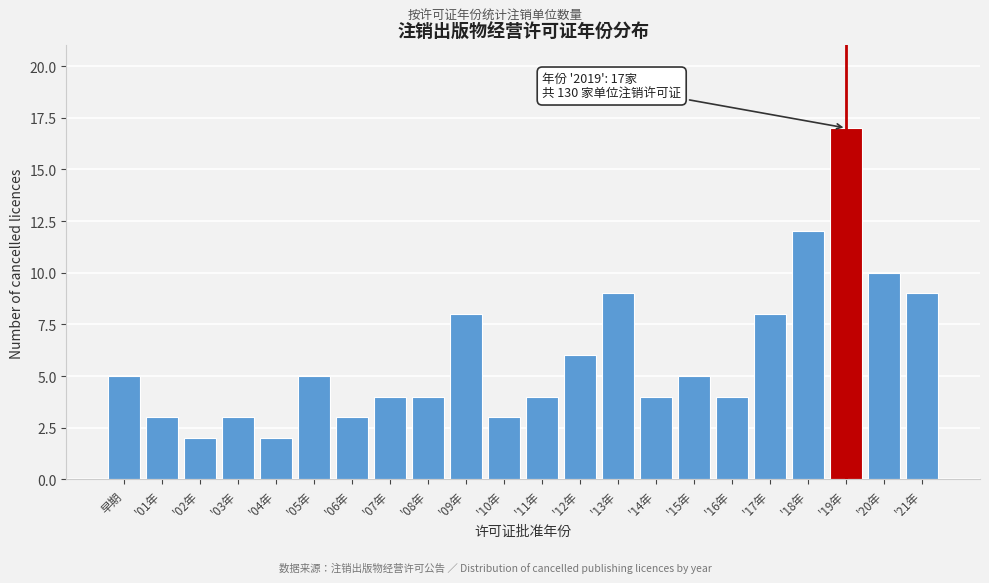

Reading left to right, transcribe all the data shown in this chart.

5	3	2	3	2	5	3	4	4	8	3	4	6	9	4	5	4	8	12	17	10	9